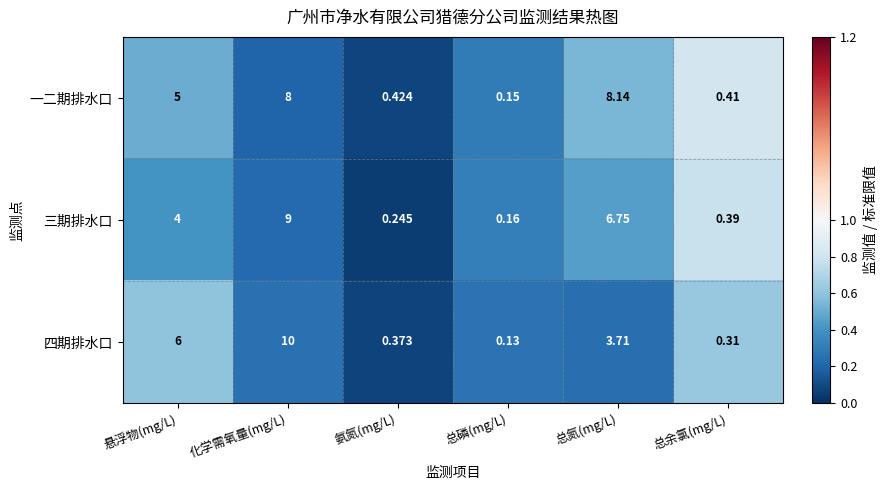

Where is 三期排水口 nearest to the value 4?

悬浮物(mg/L)